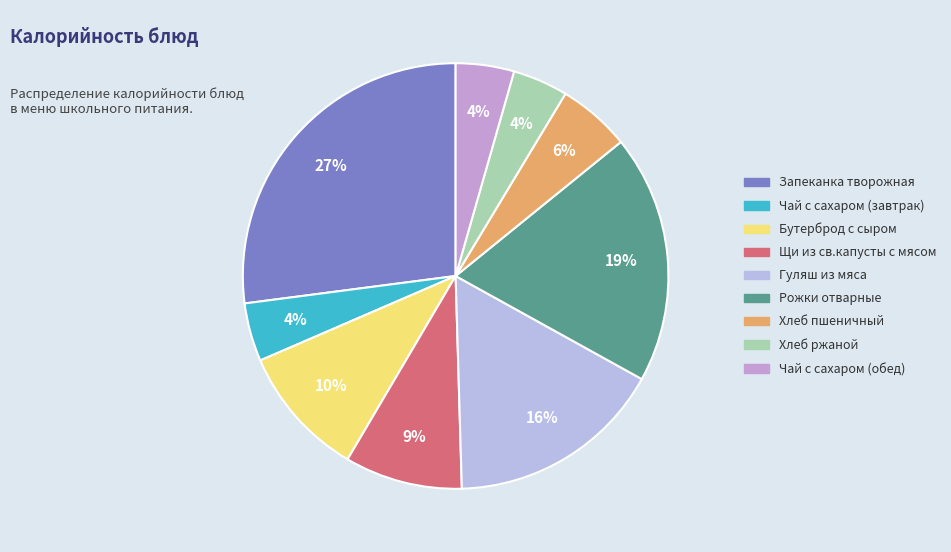

What percentage is the Щи из св.капусты с мясом slice, to the nearest percent?

9%